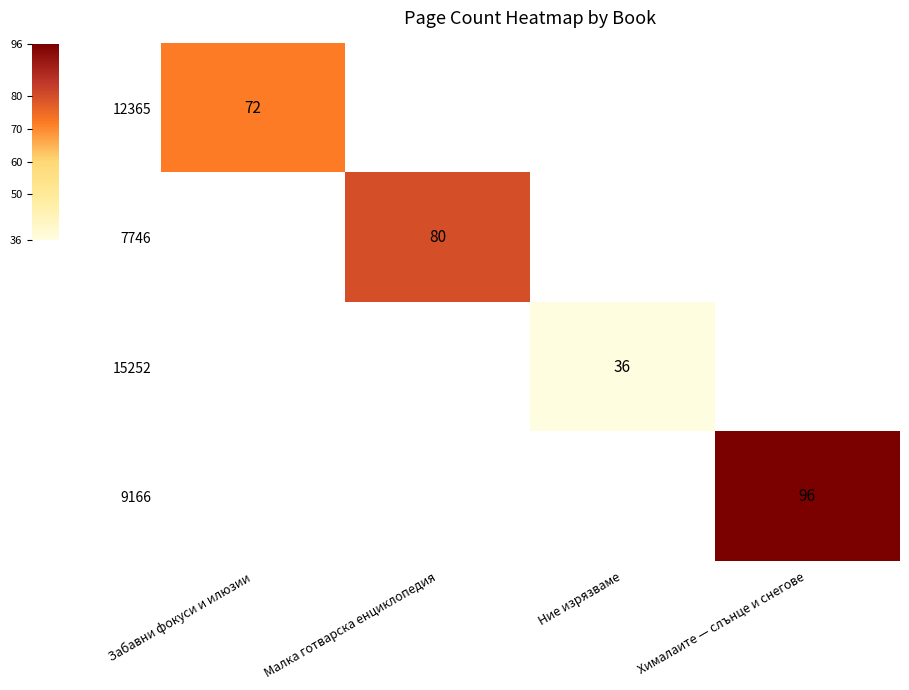

The value of 9166 at Хималаите — слънце и снегове is 96. True or false?

True